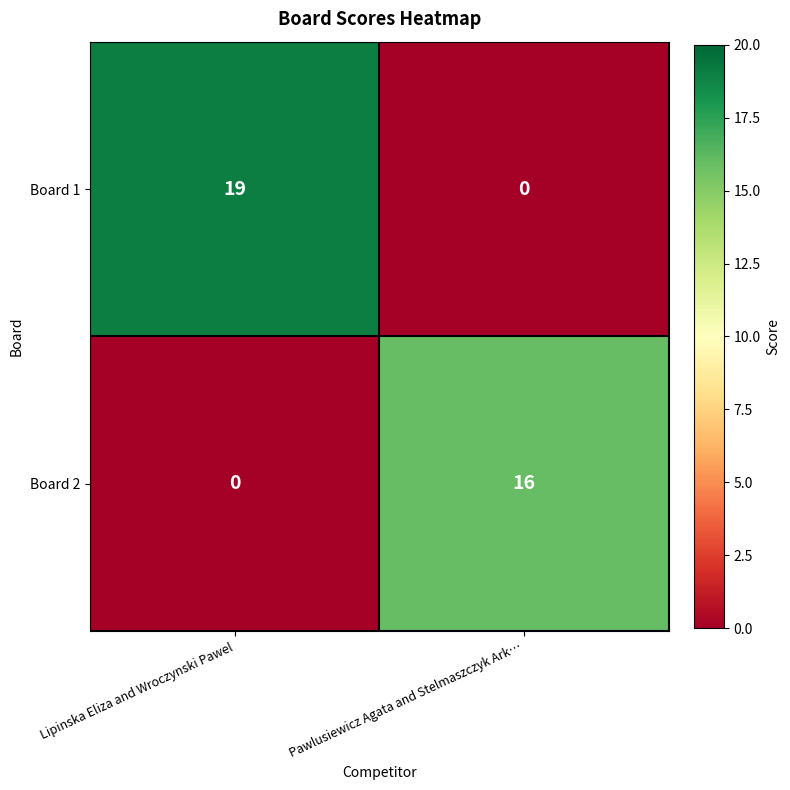

Which series changed the most between Lipinska Eliza and Wroczynski Pawel and Pawlusiewicz Agata and Stelmaszczyk Ark…?

Board 1